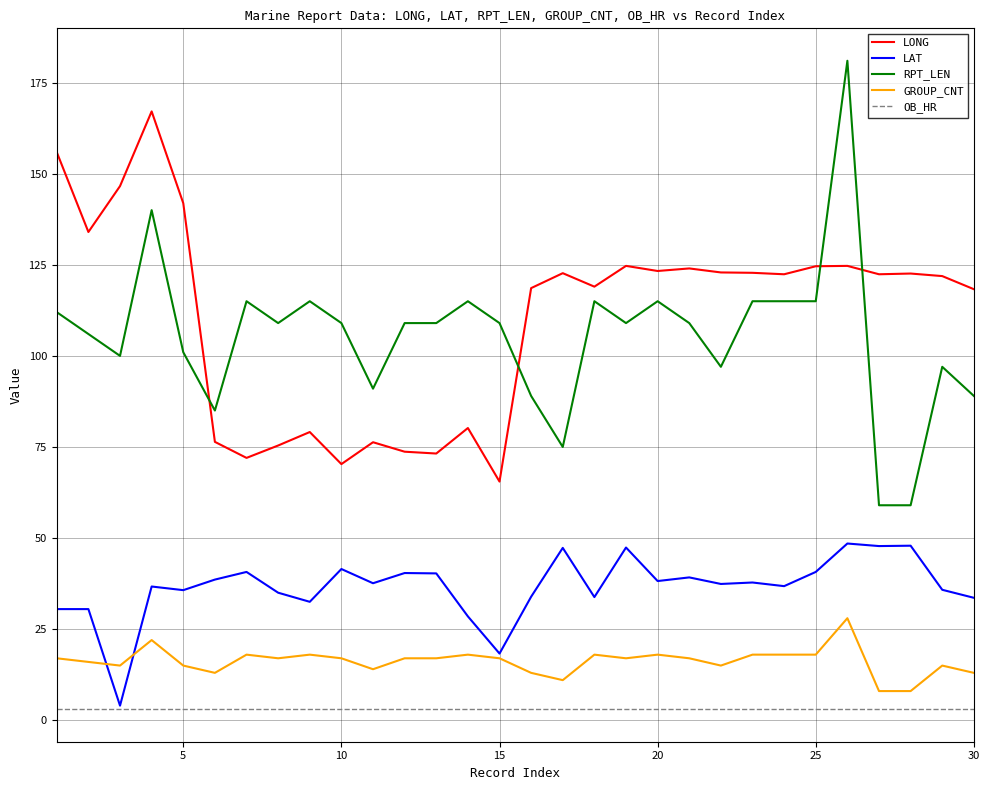

Rank the series by their maximum value, from lowest to highest.

OB_HR, GROUP_CNT, LAT, LONG, RPT_LEN